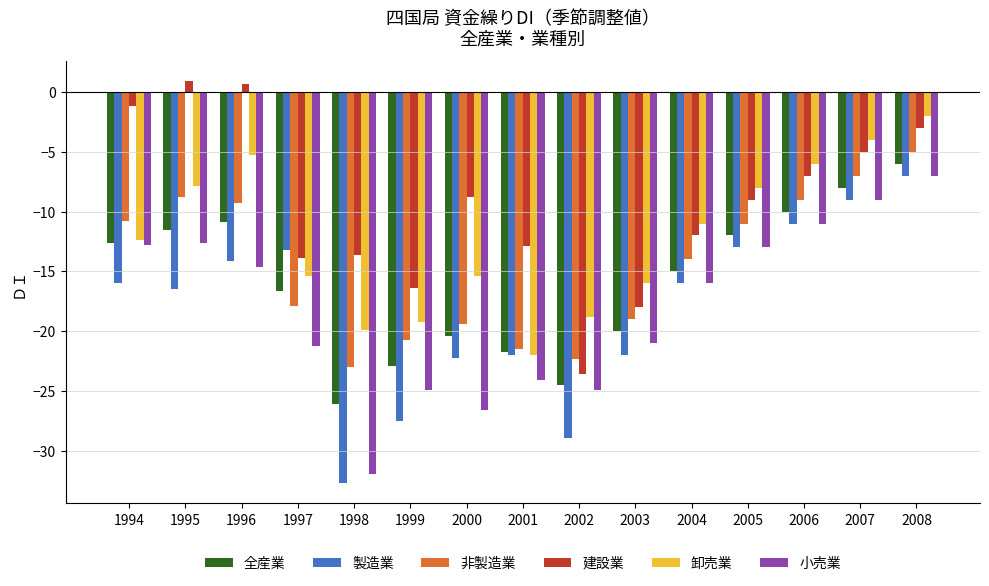

What is the difference between the highest and lowest values at 2006?

5.0